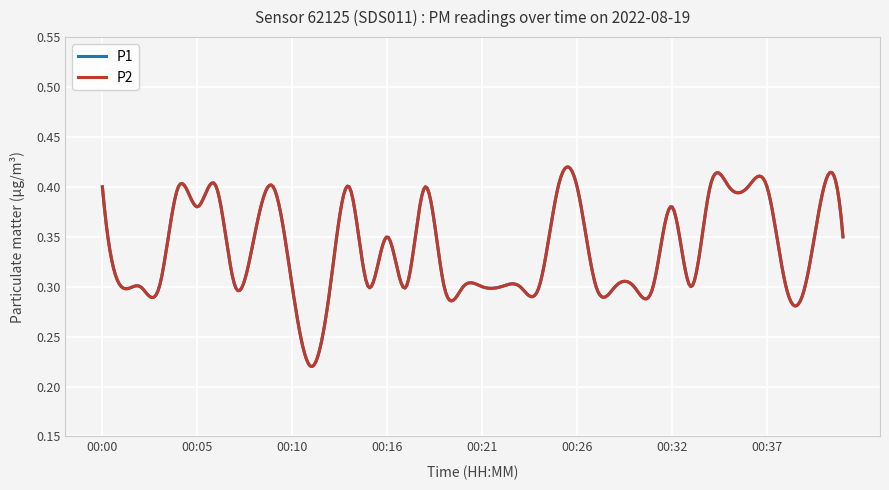

Is this an area chart (filled region under the line)?

No